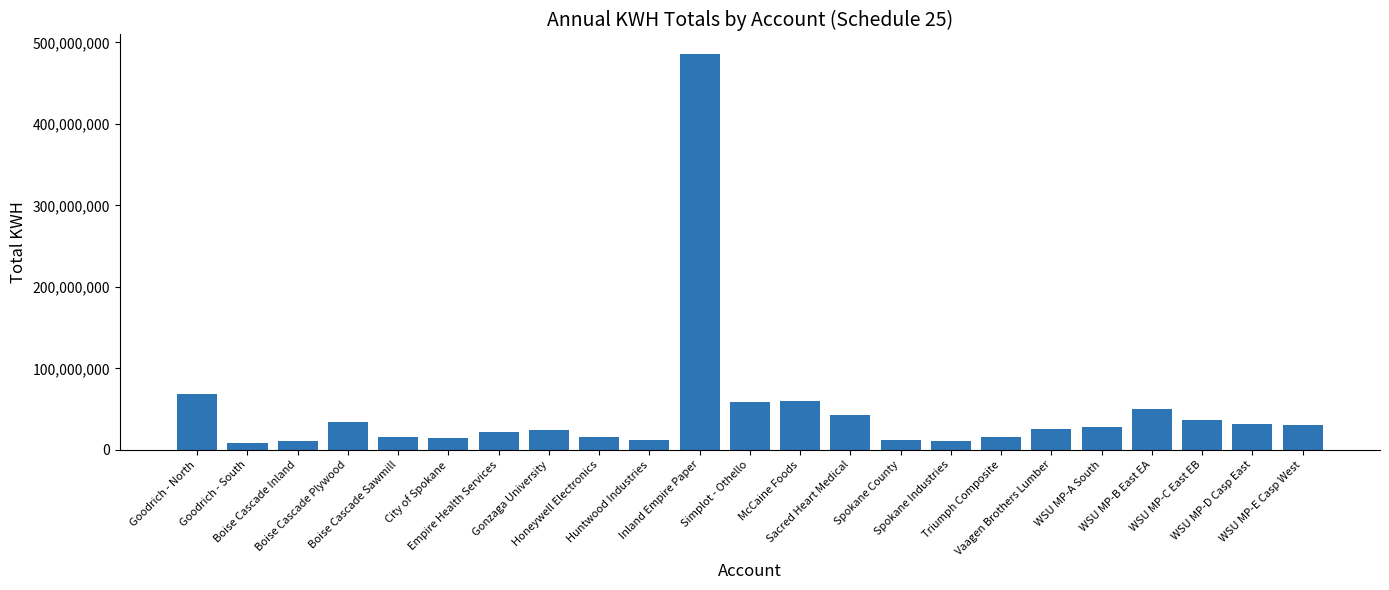

Does the chart contain stacked bars?

No